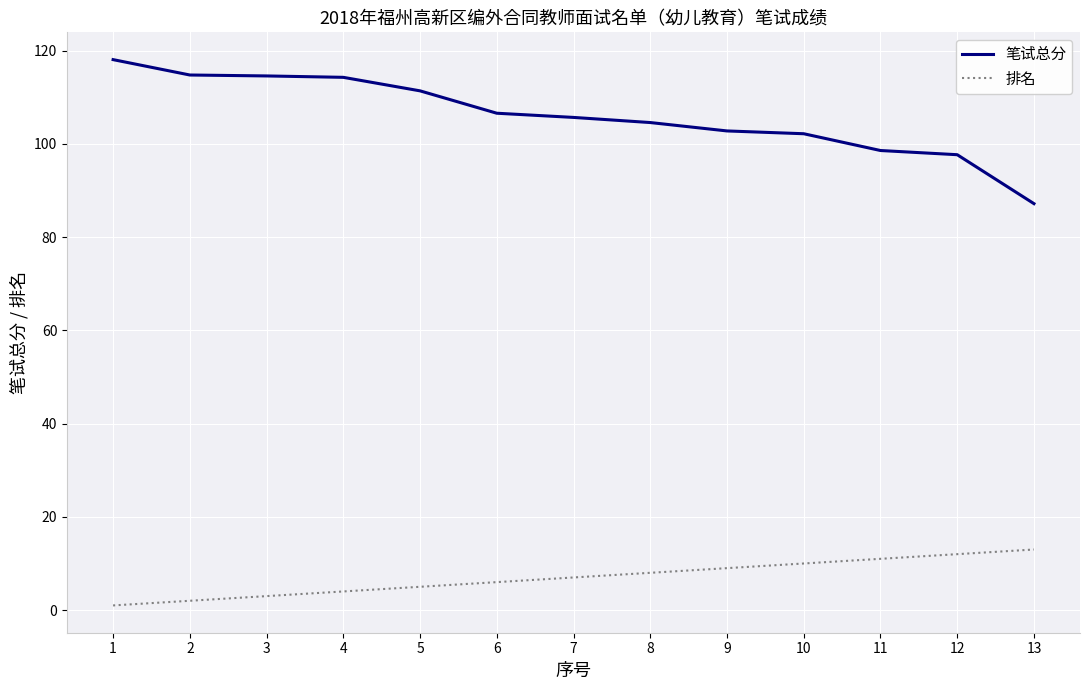

What are all the series names shown in the legend?

笔试总分, 排名